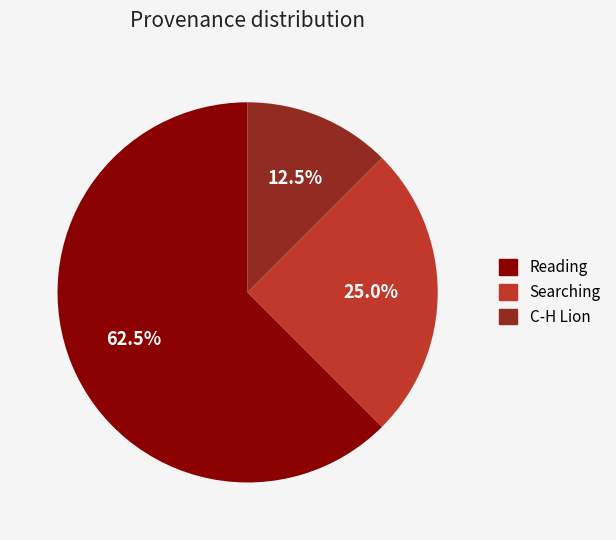

To the nearest percent, what is the difference between the largest and smallest slice percentages?

50%